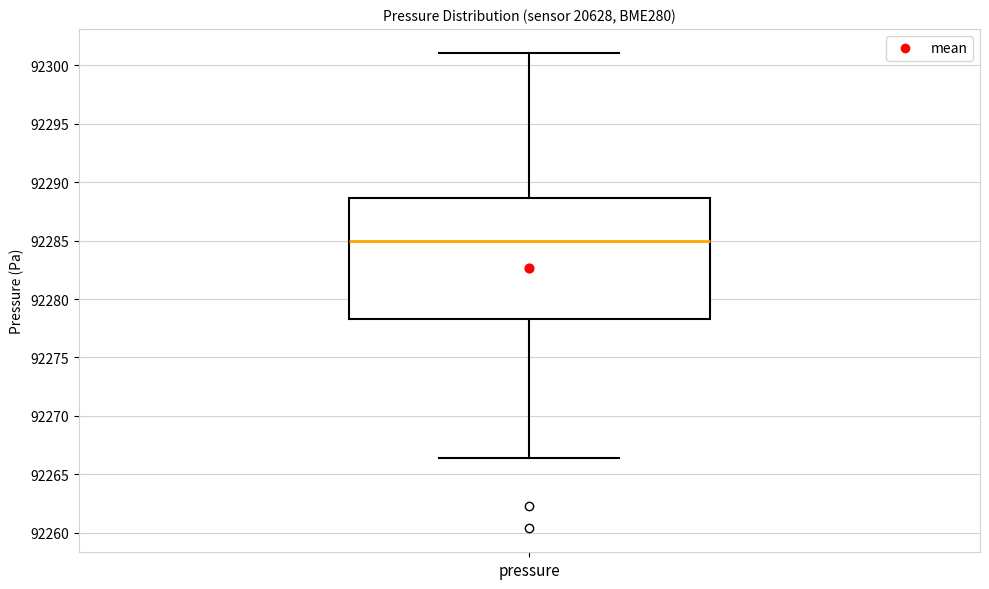

Transcribe this box plot: give where the median line is, the range the box spans, and where the two whiskers end, as read against the y-axis. The values are not printed on the chart, so give them approximately, as read against the axis.

median 92285.0, box 92278.5 to 92288.5, whiskers 92266.5 to 92301.0